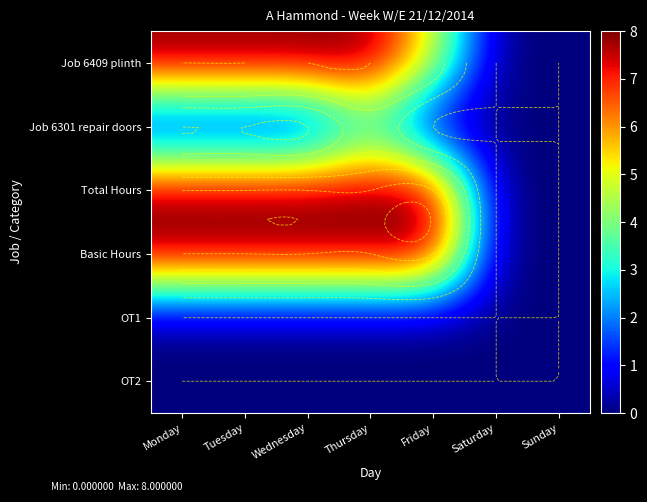

The Job 6409 plinth series shows 5 at Friday. True or false?

True